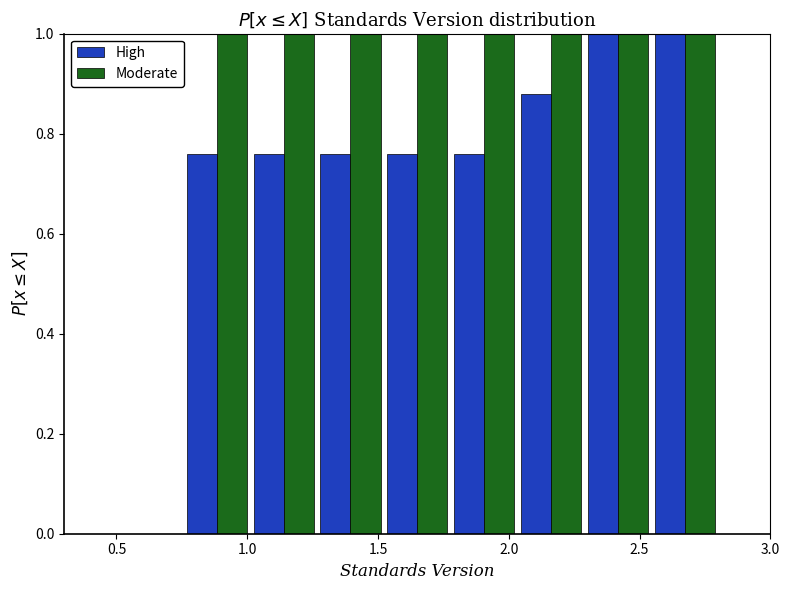

Reading left to right, transcribe this chart: for each range on the x-axis, give the height of each series' bar. Neither the bar edges nor the heights are printed on the chart, so give them approximately, as read against the axes.

0.50 to 0.75: High=0	Moderate=0
0.75 to 1.00: High=0.76	Moderate=1.00
1.00 to 1.25: High=0.76	Moderate=1.00
1.25 to 1.50: High=0.76	Moderate=1.00
1.50 to 1.80: High=0.76	Moderate=1.00
1.80 to 2.05: High=0.76	Moderate=1.00
2.05 to 2.30: High=0.88	Moderate=1.00
2.30 to 2.55: High=1.00	Moderate=1.00
2.55 to 2.80: High=1.00	Moderate=1.00